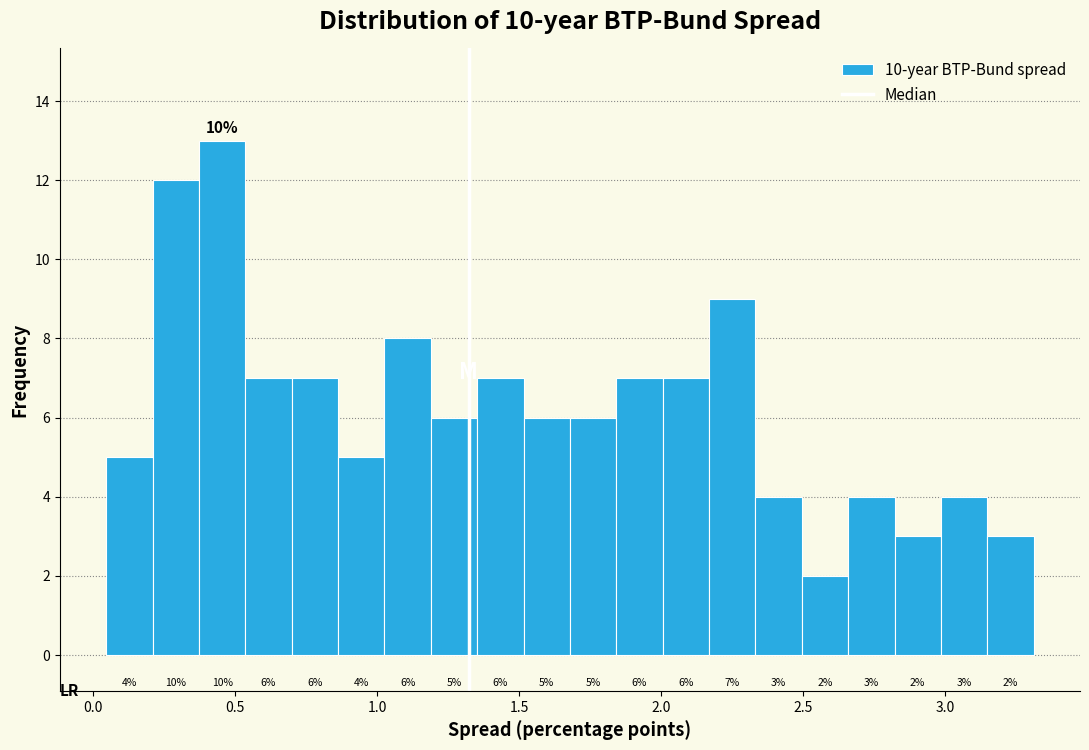

Read against the x-axis, roughly where is the centre of the tallest bar?

0.45